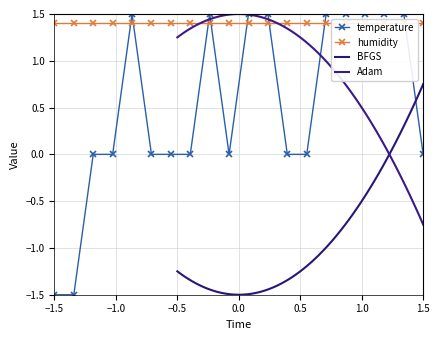

What is the minimum value for temperature?

-1.5